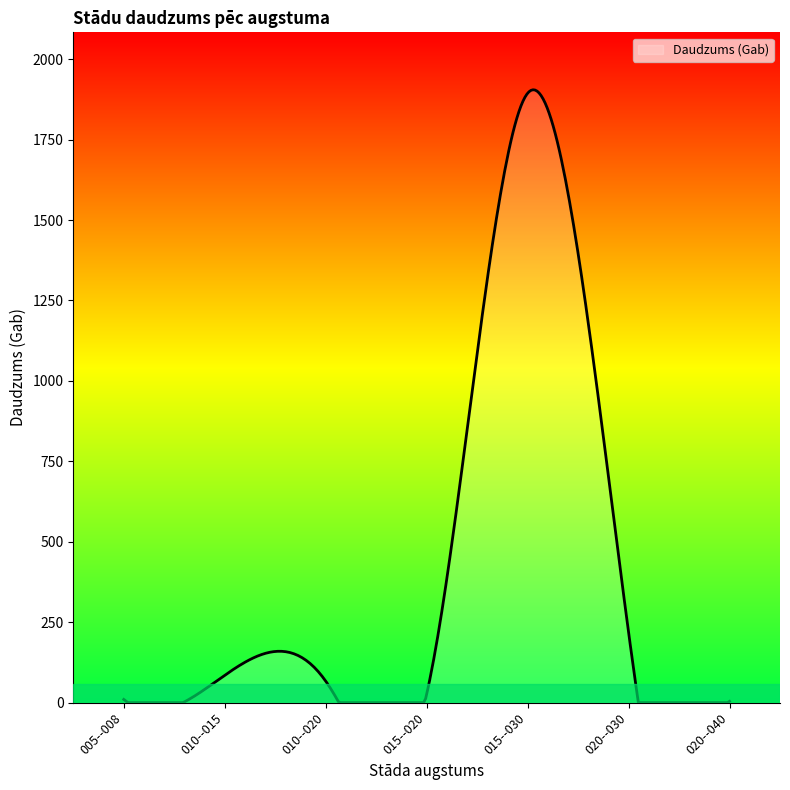

What is the greatest value displayed?

1904.8